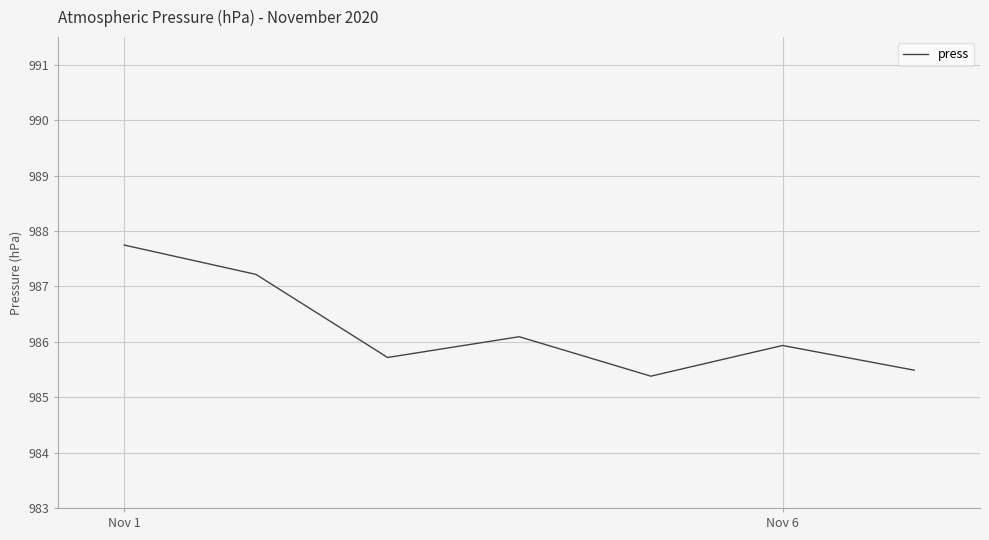

What is the maximum value shown in the chart?

987.7